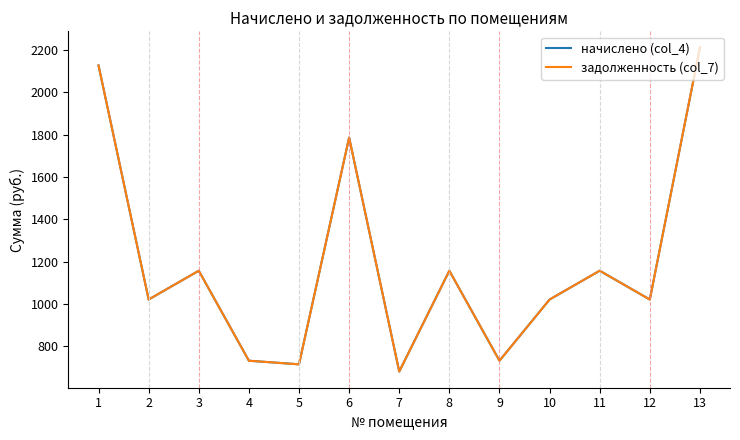

Reading left to right, list all the values displayed in this chart.

начислено (col_4): 2126.2	1020.6	1156.7	731.4	714.4	1786.0	680.4	1156.7	731.4	1020.6	1156.7	1020.6	2211.3
задолженность (col_7): 2126.2	1020.6	1156.7	731.4	714.4	1786.0	680.4	1156.7	731.4	1020.6	1156.7	1020.6	2211.3